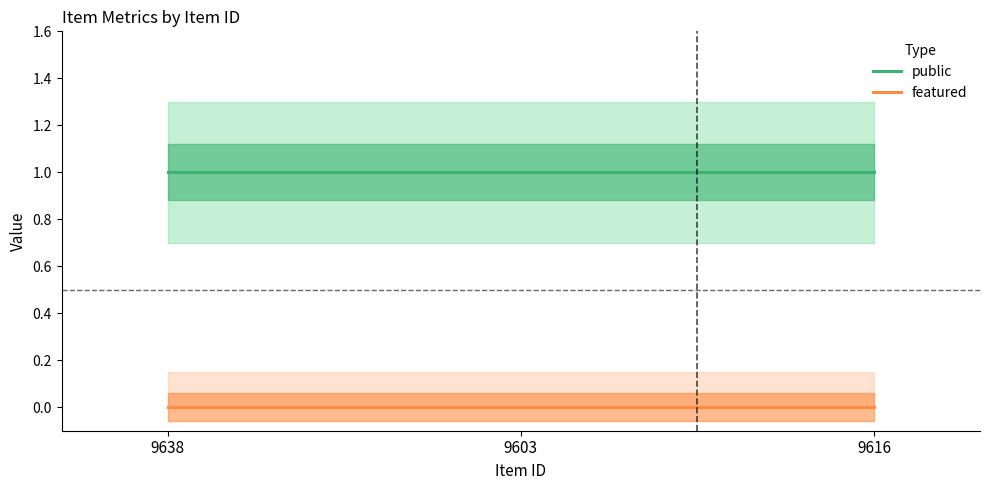

What is the label of the 3rd point from the left?

9616